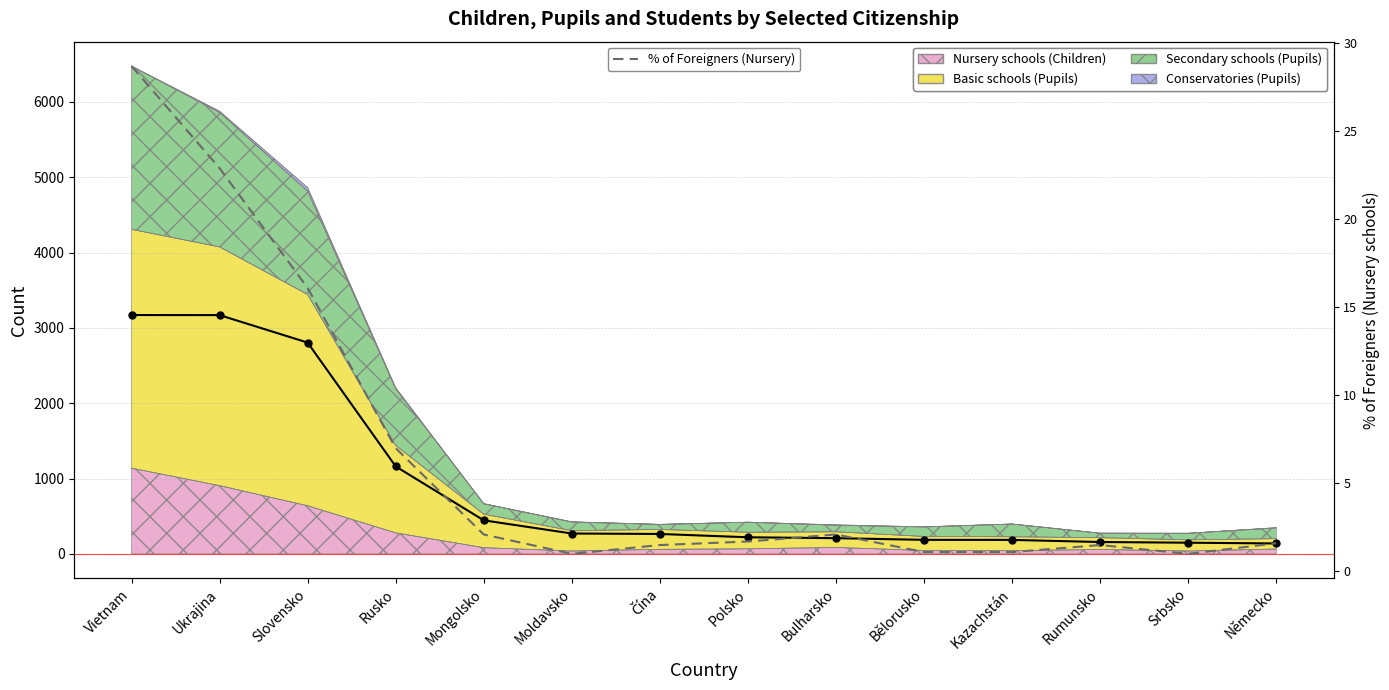

The value of % of foreigners (Nursery) at Polsko is 1.7. True or false?

True